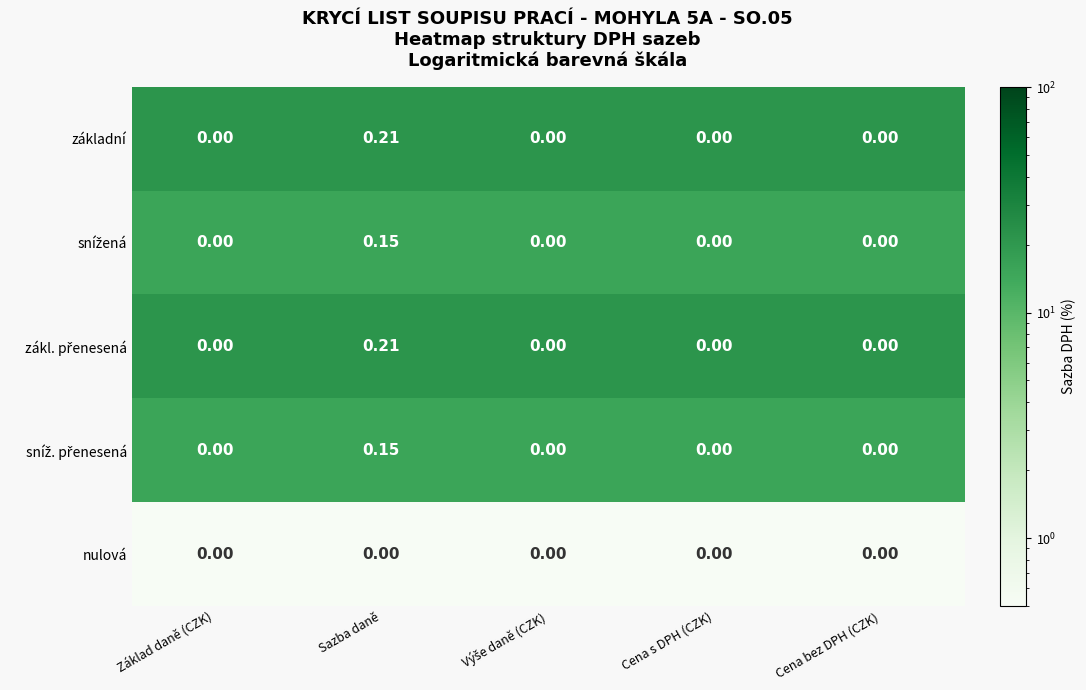

At which category is the sum across all series the highest?

Sazba daně